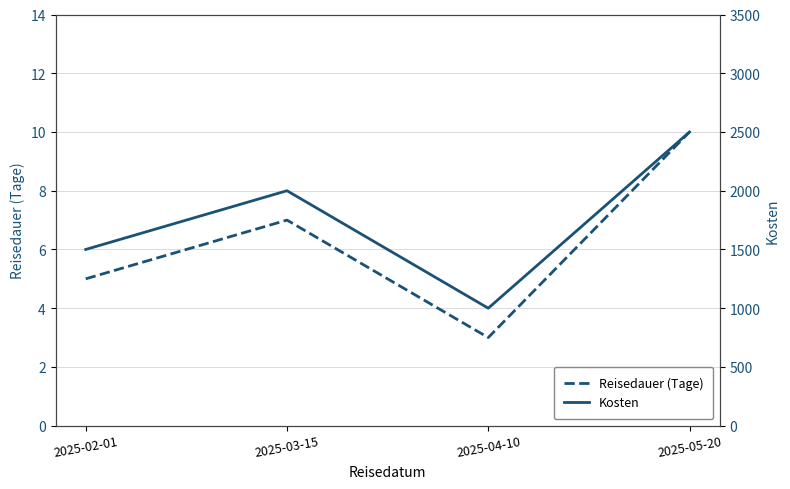

What is the value of the Kosten point at the 4th from the left?

2500